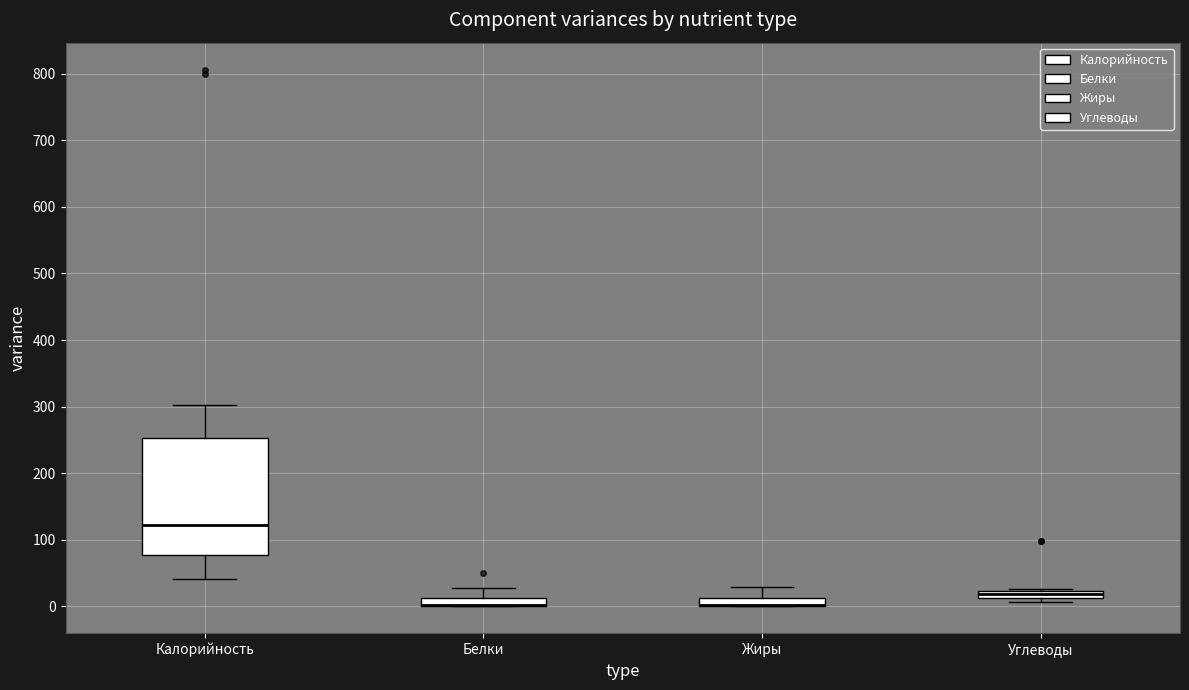

Where is the upper edge of the box for Калорийность on the y-axis? The values are not printed on the chart, so give them approximately, as read against the axis.

250